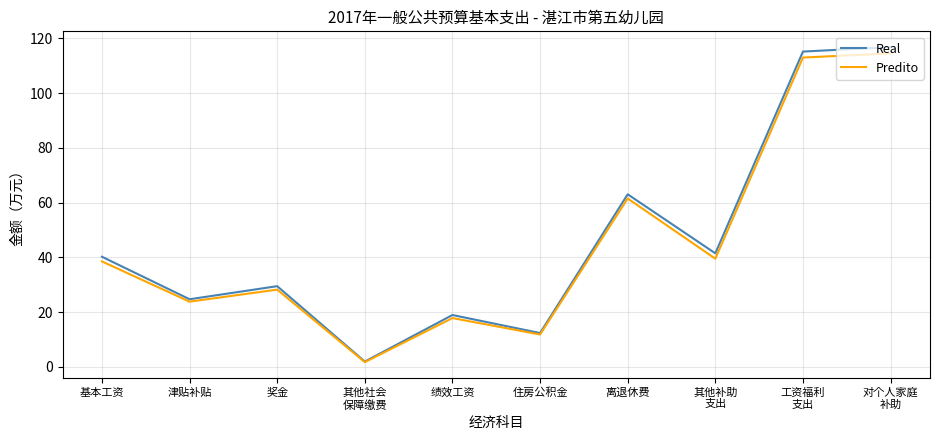

How many values in the Real series exceed 40?

5